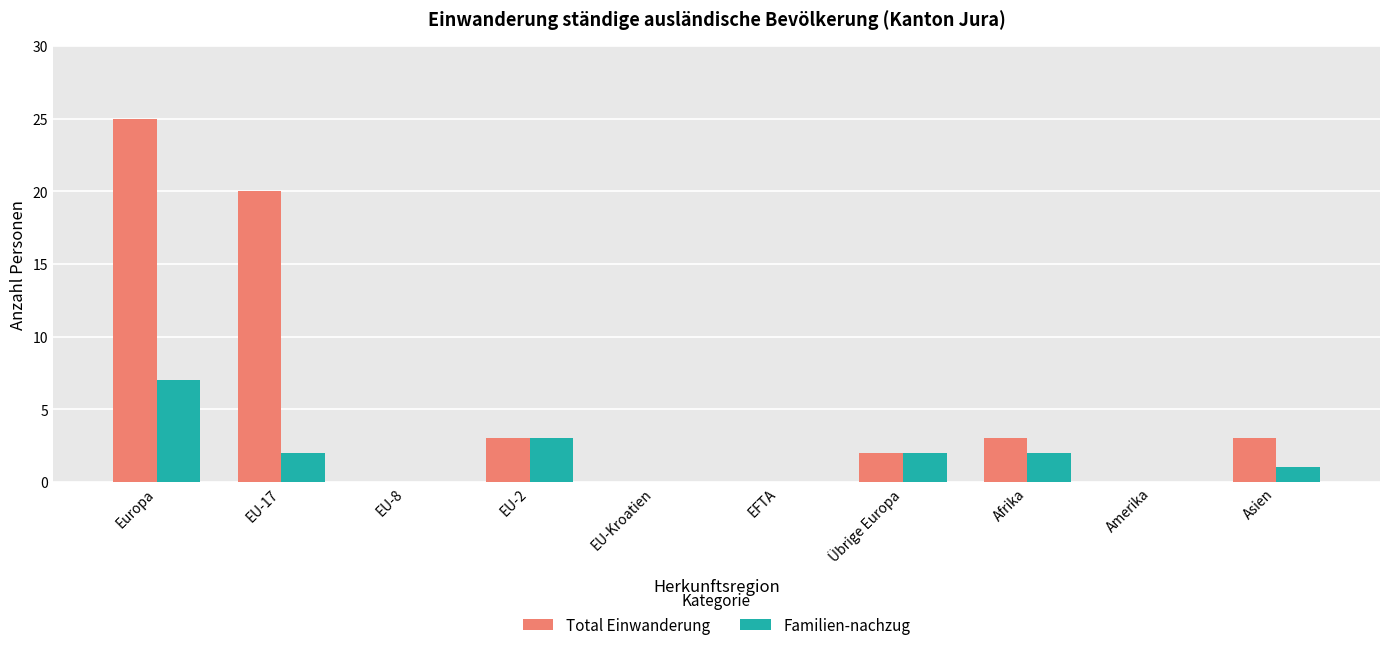

At which category is the sum across all series the highest?

Europa